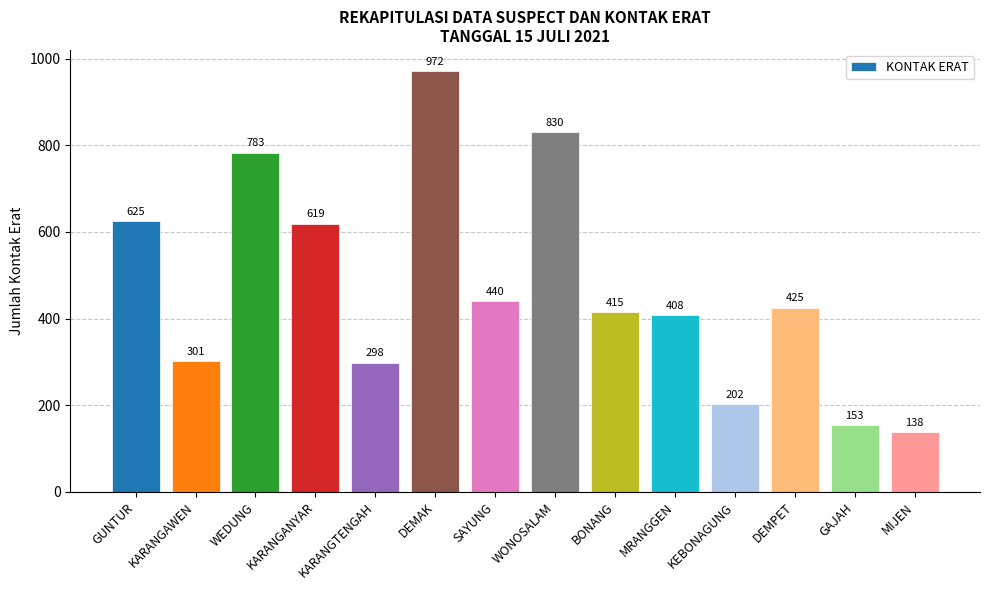

What is the sum of all values?

6609